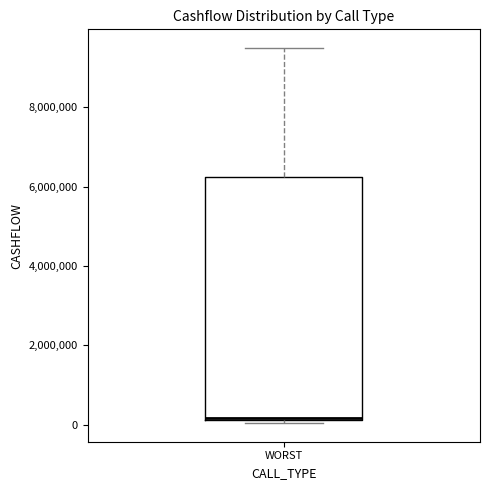

Read this box plot against the y-axis: the position of the median line, the range covered by the box, and the ends of both whiskers. The values are not printed on the chart, so give them approximately, as read against the axis.

median 200000, box 200000 to 6200000, whiskers 0 to 9400000